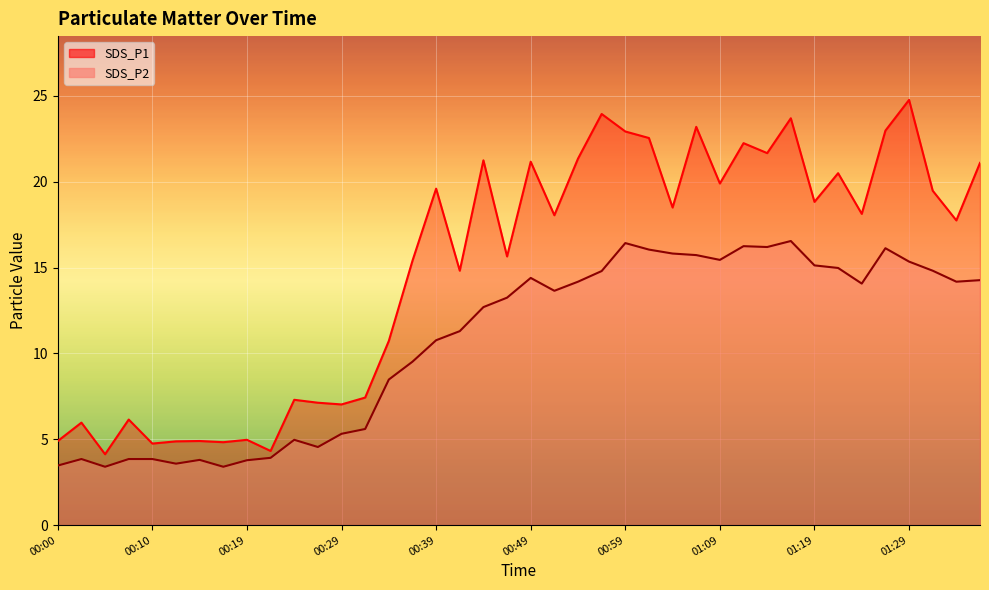

The value of SDS_P1 at 01:24 is 18.1. True or false?

True